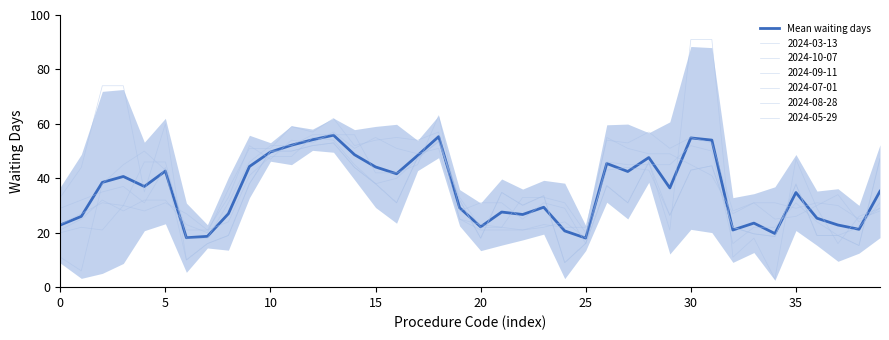

How many values are below 36?

20